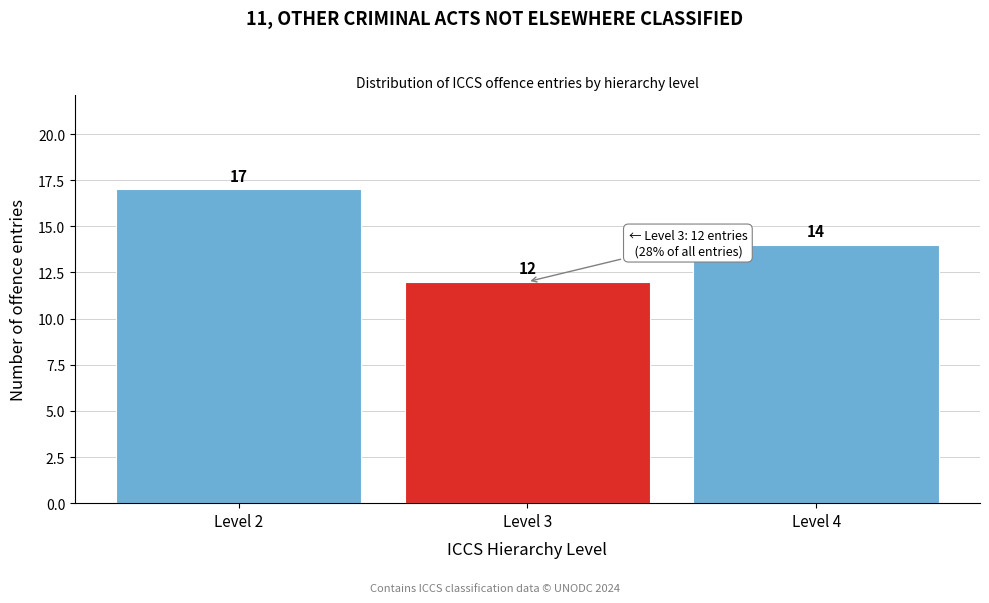

Which range on the x-axis has the tallest bar?

1.5 to 2.5